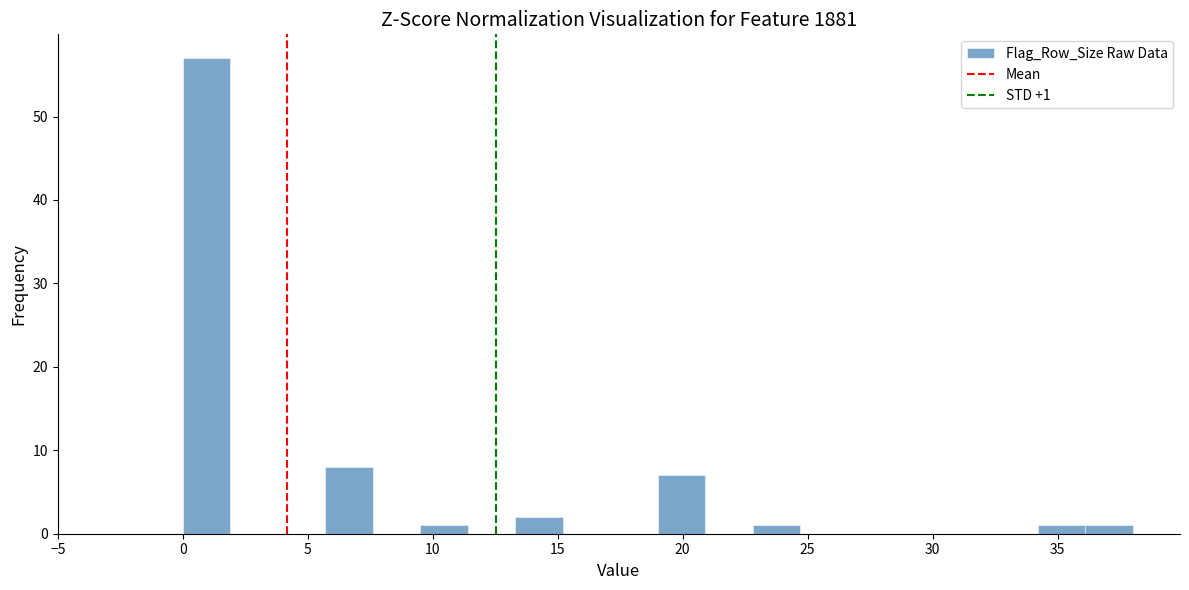

Around what value on the x-axis is the tallest bar? Give the approximate position of its centre, as read against the axis.

1.0